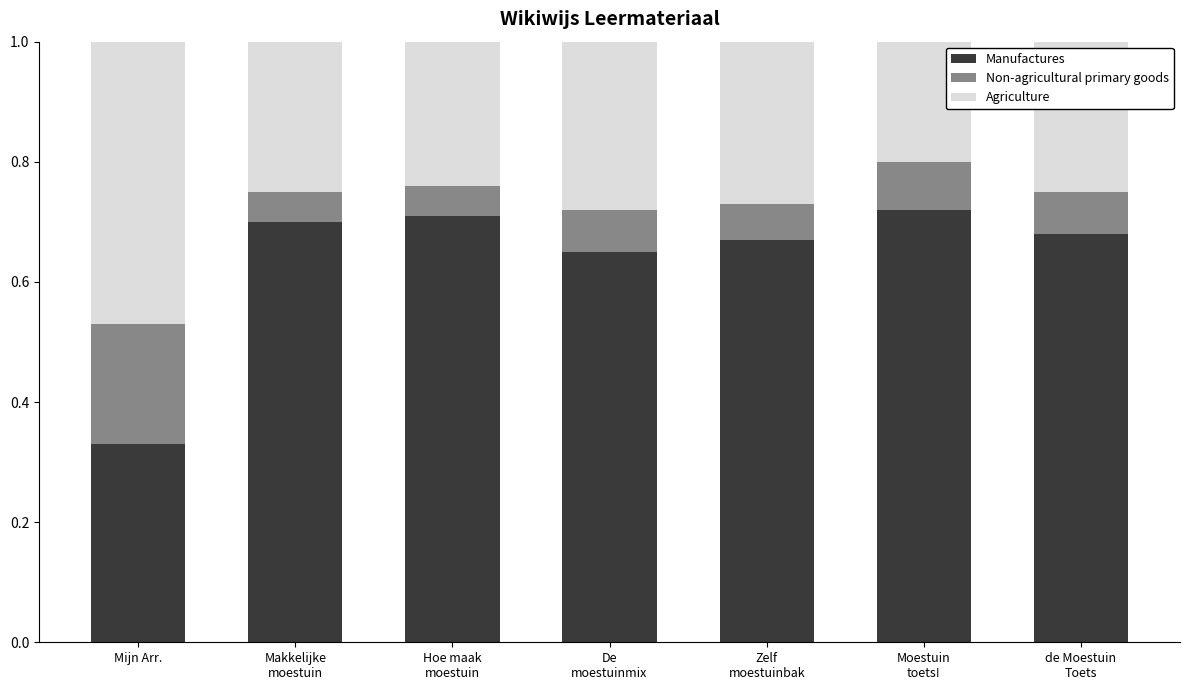

At which label is Manufactures closest to 0?

Mijn Arr.